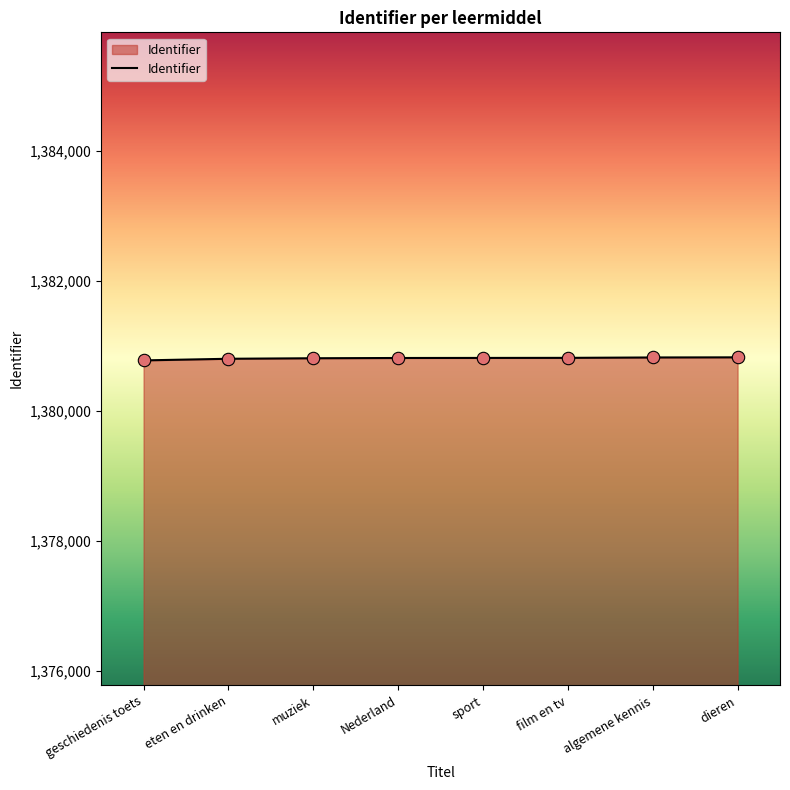

What is the ratio of the value at Nederland to the value at eten en drinken?

1.0